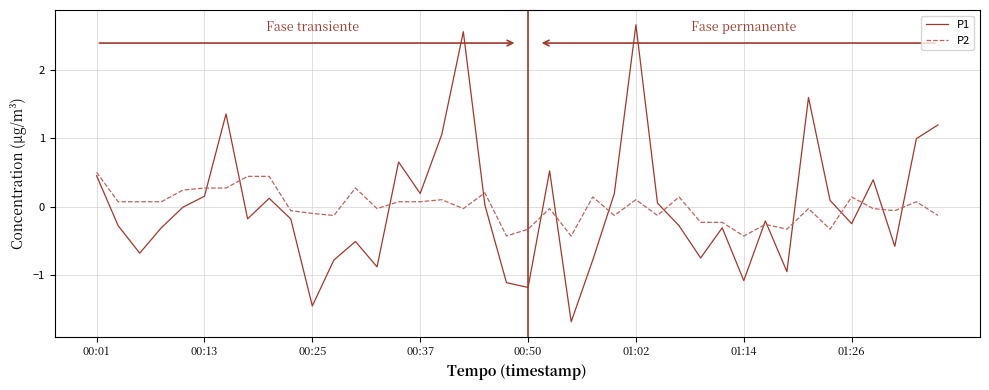

Which series has the largest range (max minus min)?

P1